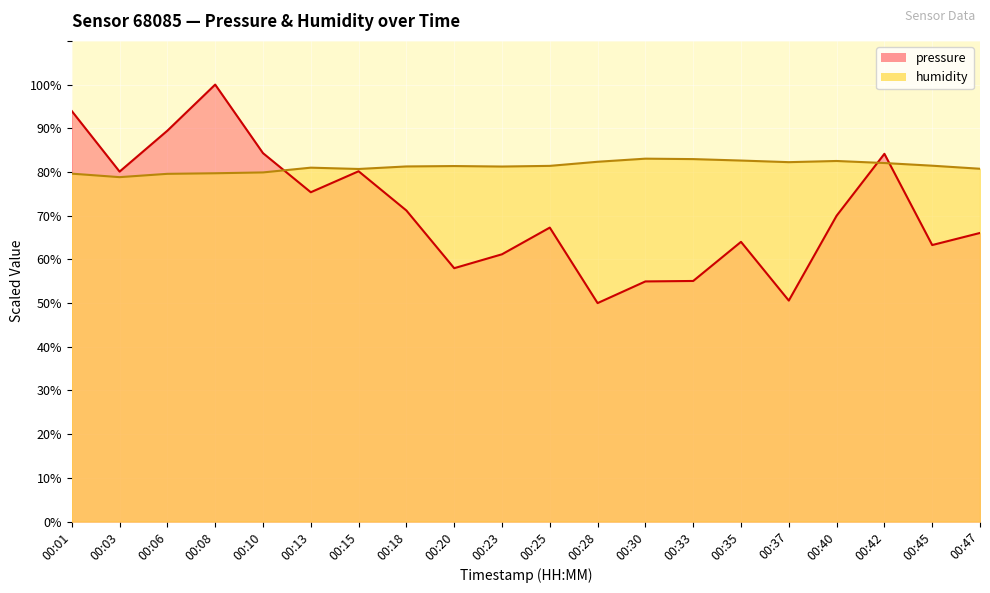

Is the value of humidity at 00:35 greater than the value of pressure at 00:47?

Yes